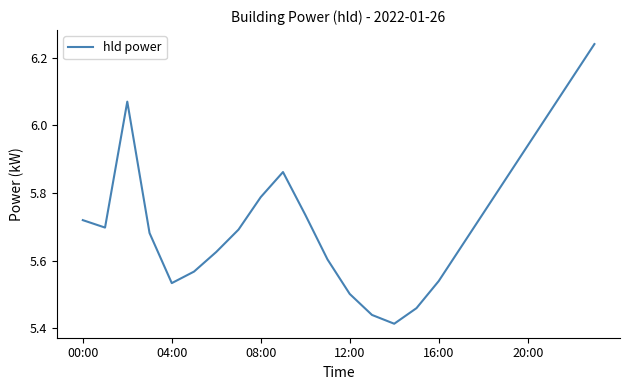

What is the difference between the maximum and minimum values?

0.8